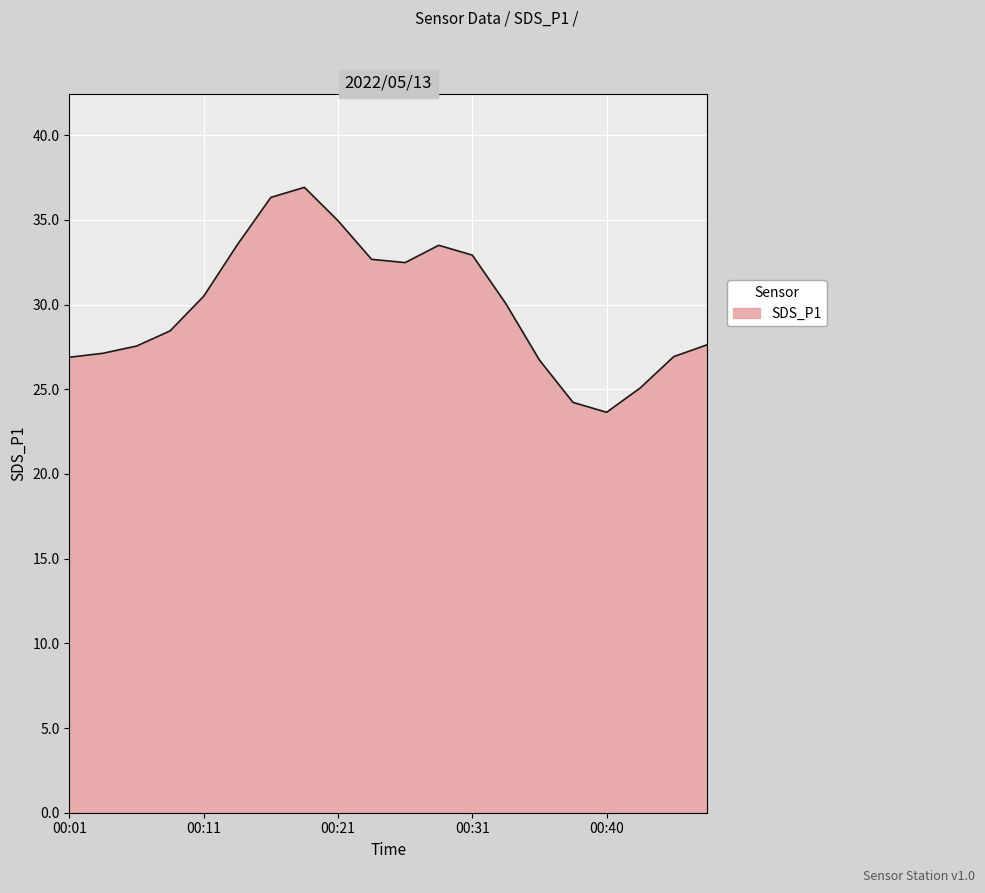

What is the difference between the maximum and minimum values?

13.3